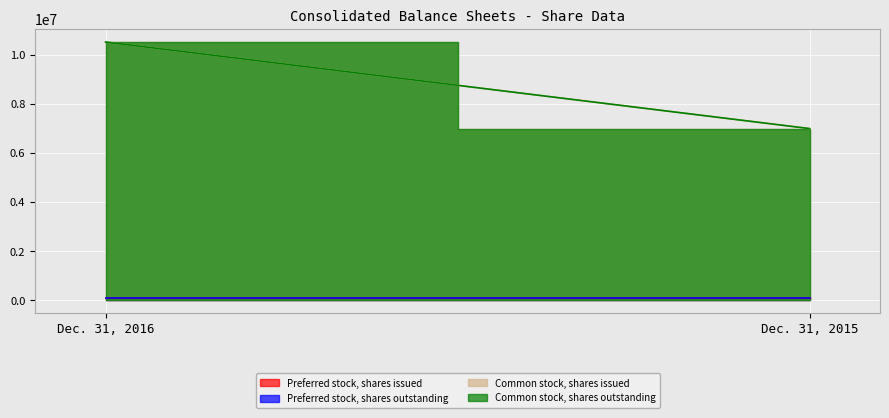

Reading left to right, extract all data points from this chart.

Preferred stock, shares issued: 100000	100000
Preferred stock, shares outstanding: 100000	100000
Common stock, shares issued: 10525000	7000000
Common stock, shares outstanding: 10525000	7000000